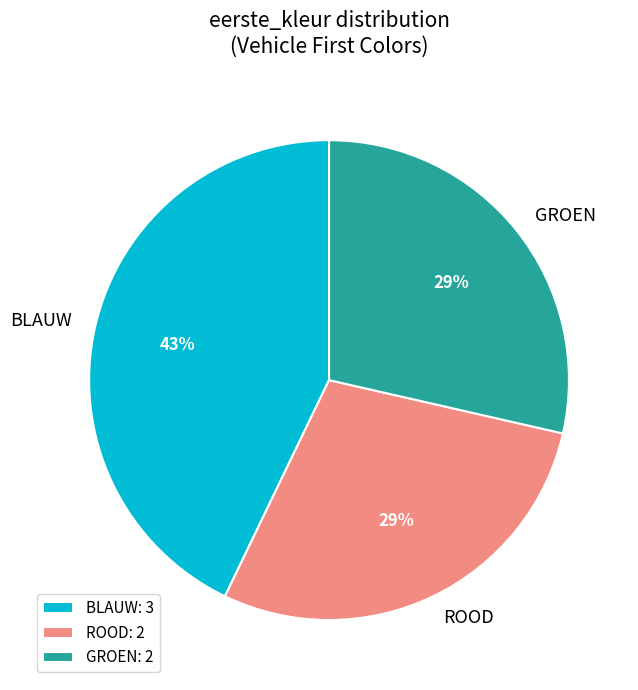

To the nearest percent, what is the average slice percentage?

33%